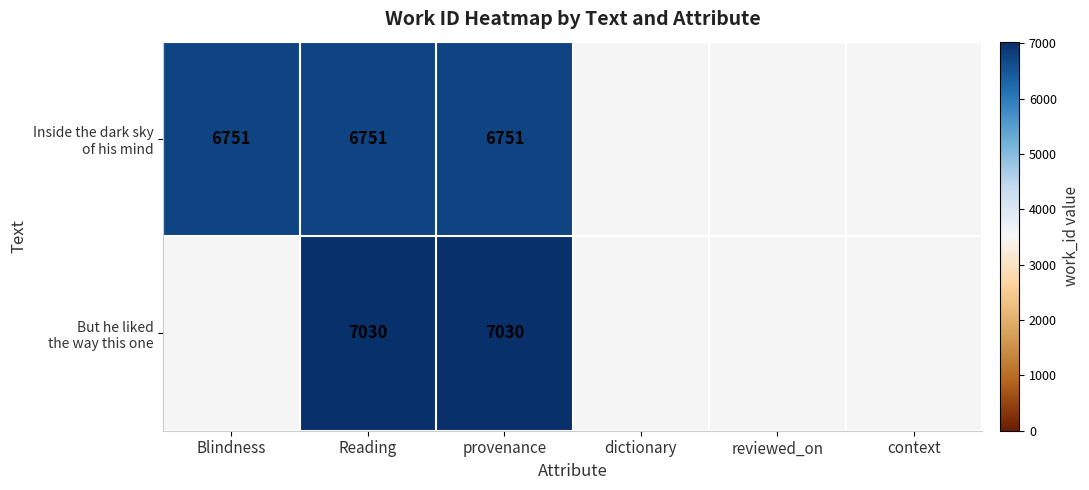

Which has a higher value, context or provenance?

provenance